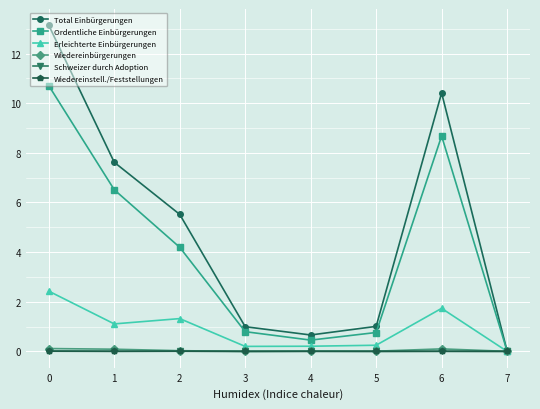

Where is the first local minimum for Ordentliche Einbürgerungen?

4